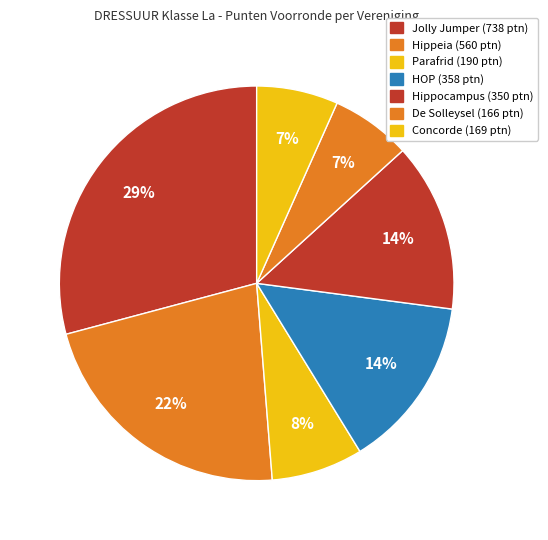

Which slice is the largest?

Jolly Jumper